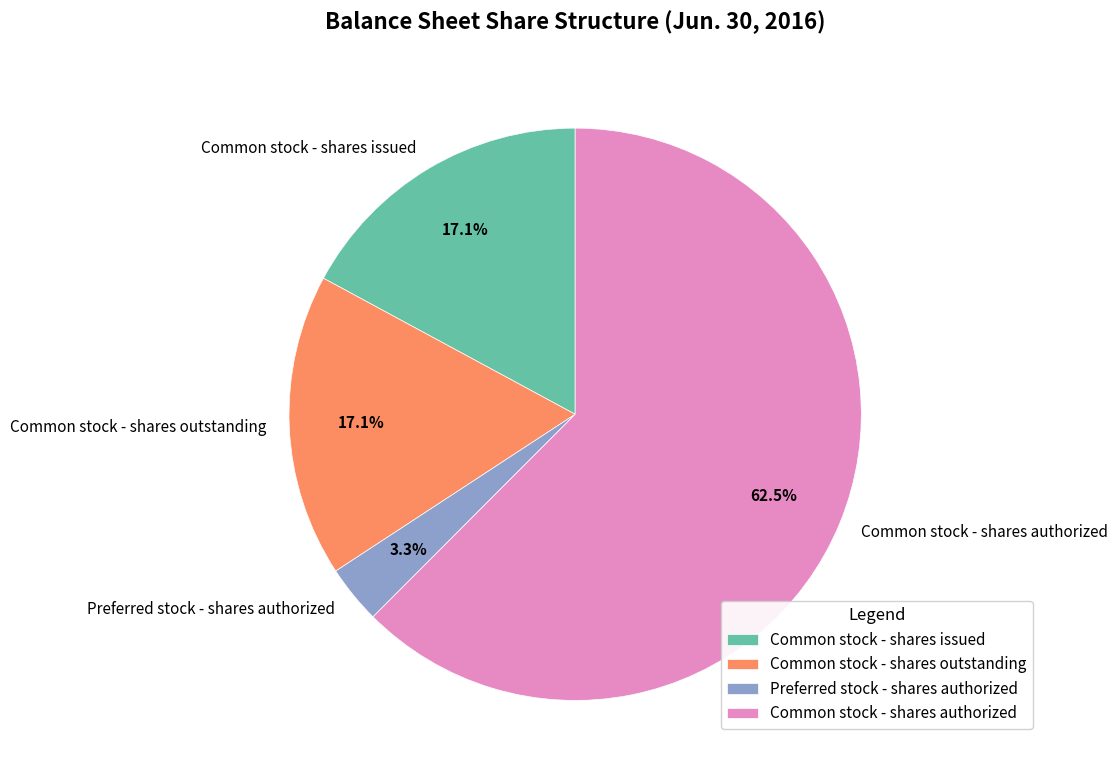

Approximately how many times larger is the value at Preferred stock - shares authorized compared to Common stock - shares outstanding?

0.2